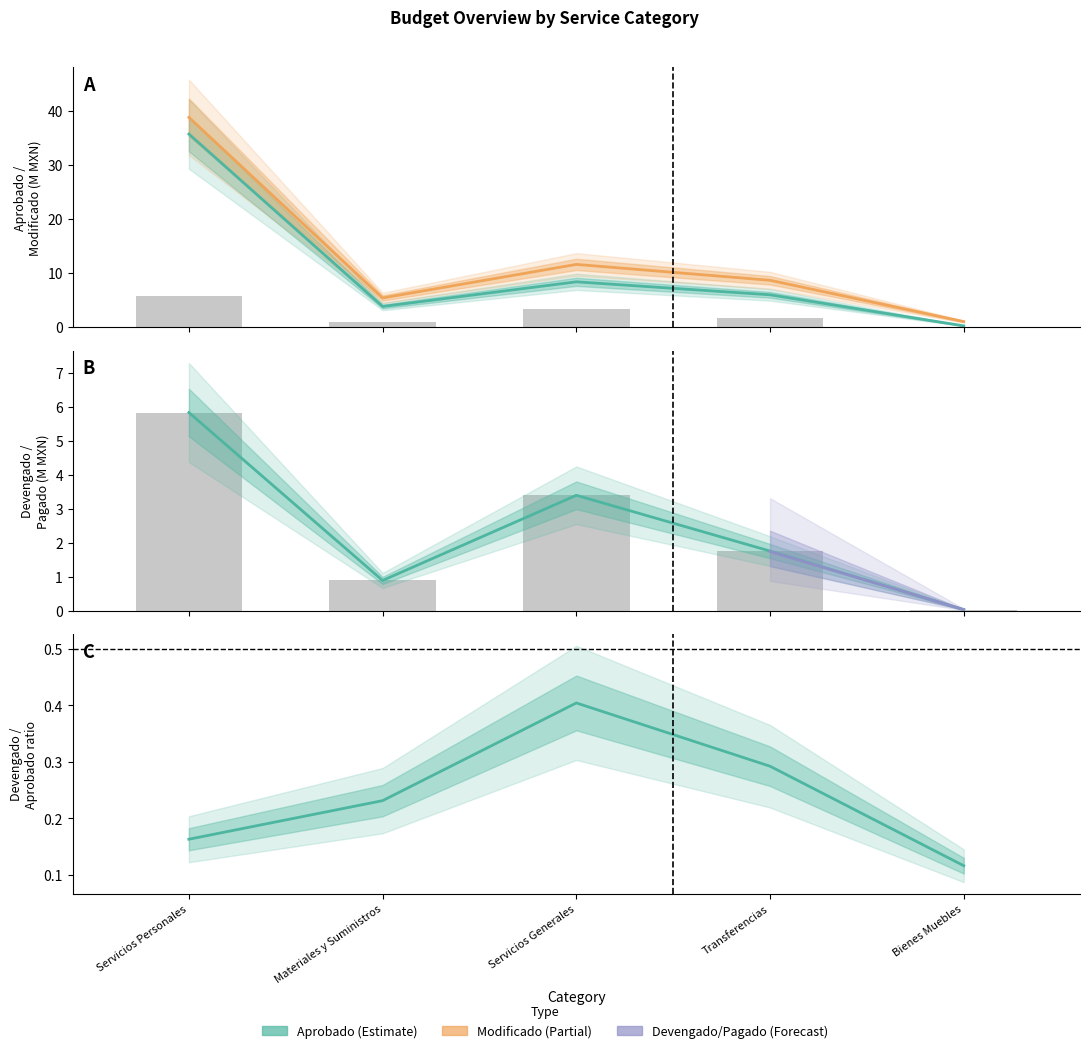

What is the label of the 2nd bar from the right?

Transferencias